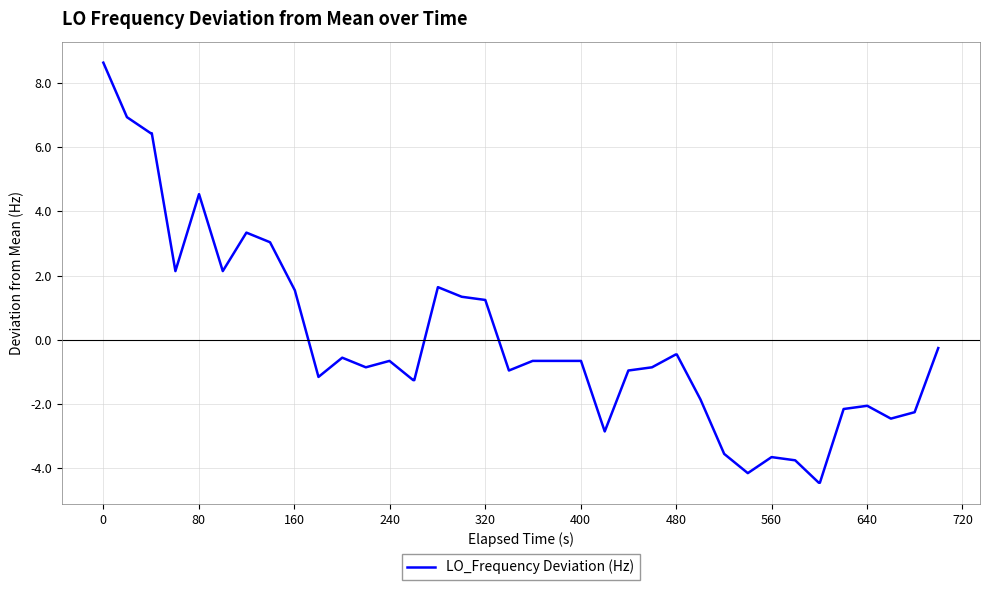

What is the difference between the maximum and minimum values?

13.1